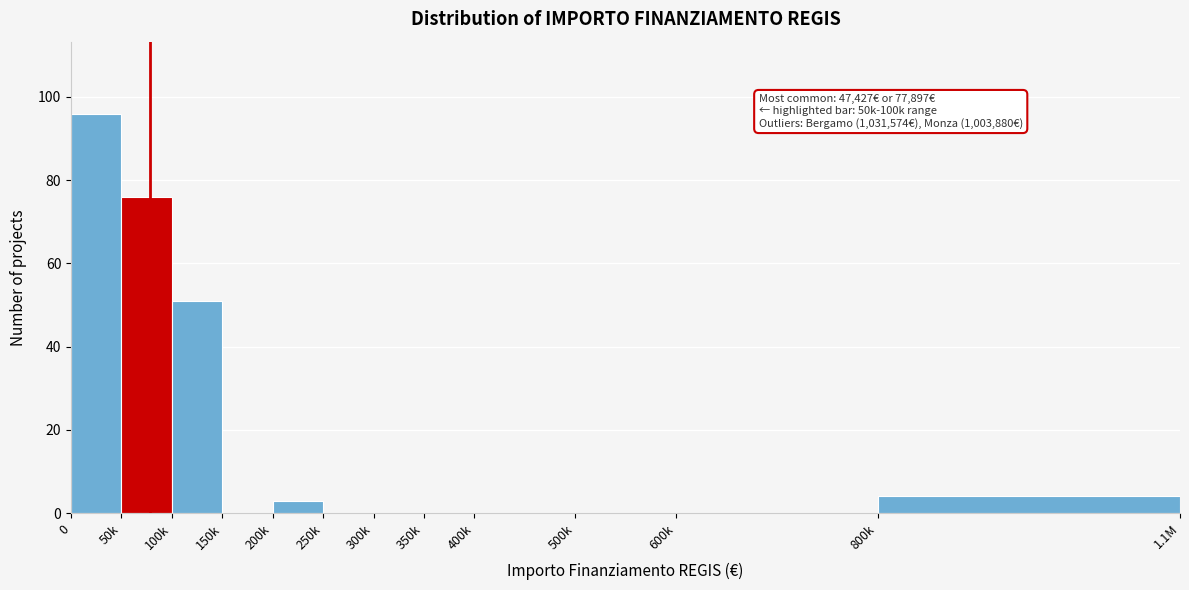

Reading right to left, list all the values displayed in this chart.

800k=4	600k=0	500k=0	400k=0	350k=0	300k=0	250k=0	200k=3	150k=0	100k=51	50k=76	0=96